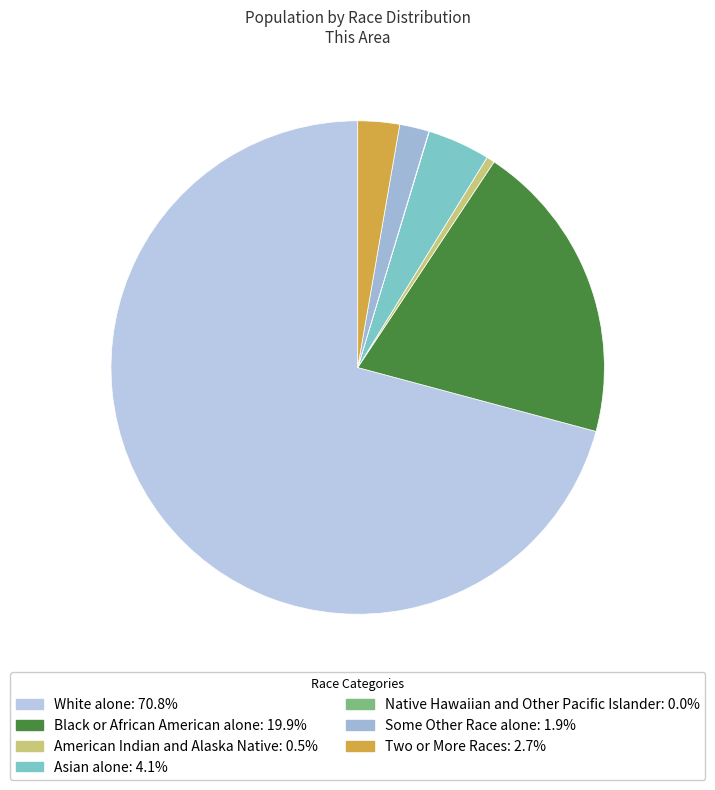

Which has a higher value, Two or More Races or White alone?

White alone